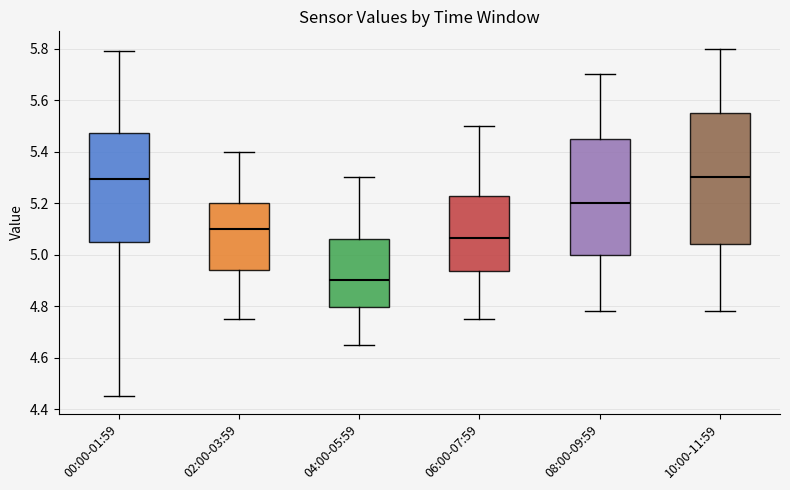

Reading left to right, read every box against the y-axis: the position of its median line, the range the box covers, and the ends of its whiskers. The values are not printed on the chart, so give them approximately, as read against the axis.

00:00-01:59: median 5.30, box 5.06 to 5.48, whiskers 4.46 to 5.80
02:00-03:59: median 5.10, box 4.94 to 5.20, whiskers 4.76 to 5.40
04:00-05:59: median 4.90, box 4.80 to 5.06, whiskers 4.66 to 5.30
06:00-07:59: median 5.06, box 4.94 to 5.22, whiskers 4.76 to 5.50
08:00-09:59: median 5.20, box 5.00 to 5.46, whiskers 4.78 to 5.70
10:00-11:59: median 5.30, box 5.04 to 5.56, whiskers 4.78 to 5.80